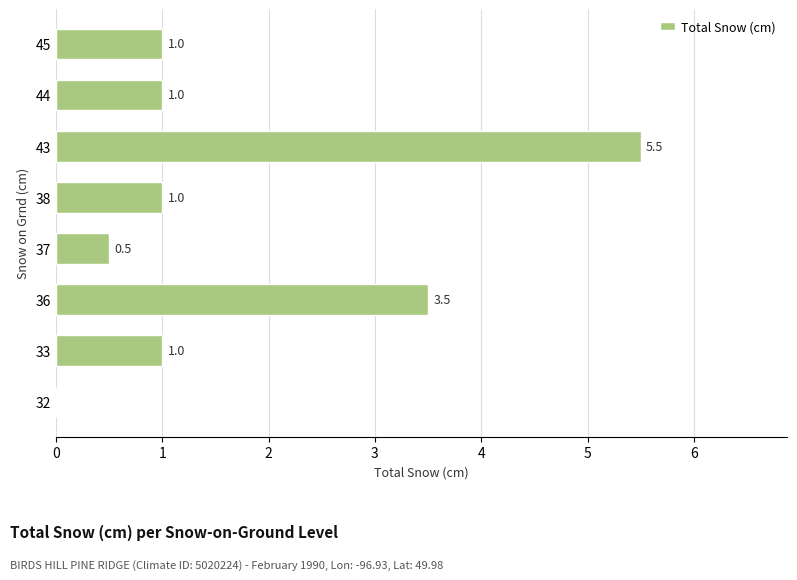

The chart shows a value of 1.5 at 44. True or false?

False